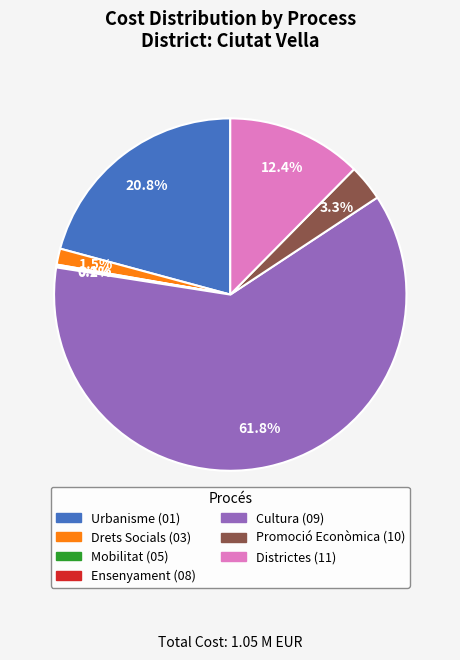

What is the ratio of the value at Districtes (11) to the value at Urbanisme (01)?

0.6